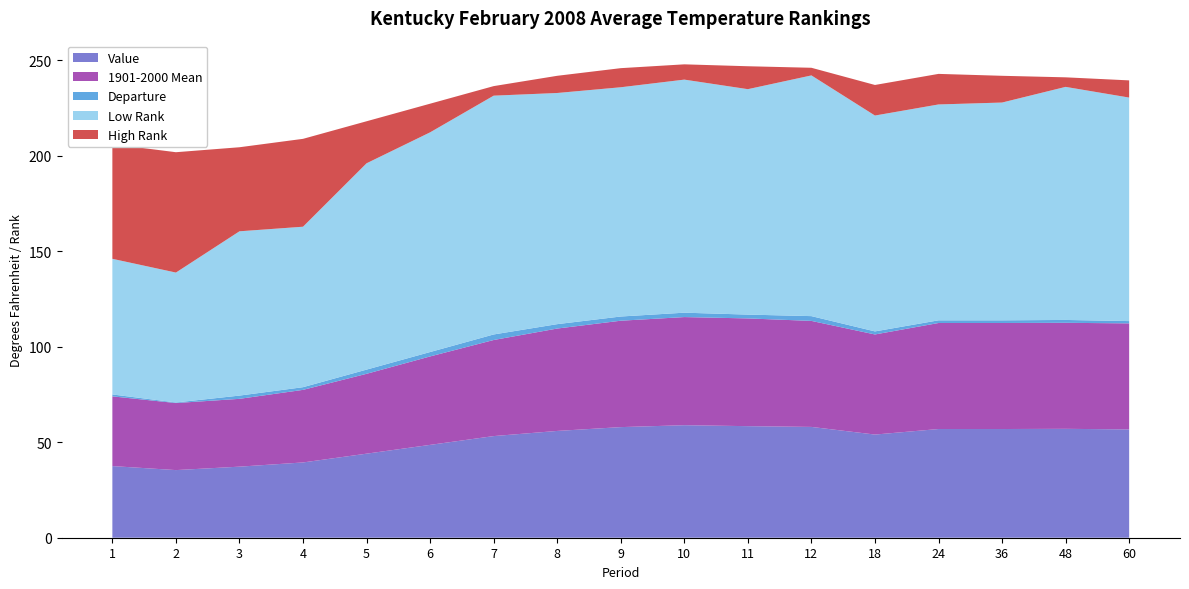

Reading left to right, extract all data points from this chart.

Value: 37.5	35.4	37.2	39.4	44.0	48.6	53.2	55.9	57.9	58.9	58.4	58.0	54.0	56.9	56.9	57.0	56.7
1901-2000 Mean: 36.5	35.1	35.5	38.0	41.8	46.3	50.3	53.6	55.7	56.6	56.4	55.5	52.4	55.5	55.5	55.5	55.5
Departure: 1.0	0.3	1.7	1.4	2.2	2.3	2.9	2.3	2.2	2.3	2.0	2.5	1.6	1.4	1.4	1.5	1.2
Low Rank: 71.0	68.0	86.0	84.0	108.0	115.0	125.0	121.0	120.0	122.0	118.0	126.0	113.0	113.0	114.0	122.0	117.0
High Rank: 60.0	63.0	44.0	46.0	22.0	15.0	5.0	9.0	10.0	8.0	12.0	4.0	16.0	16.0	14.0	5.0	9.0